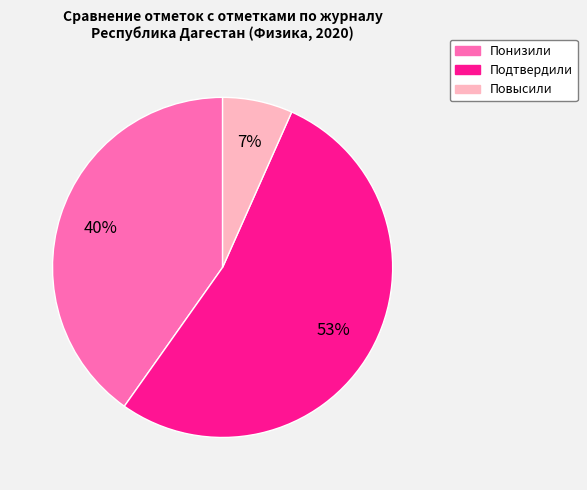

What is the majority slice?

Подтвердили